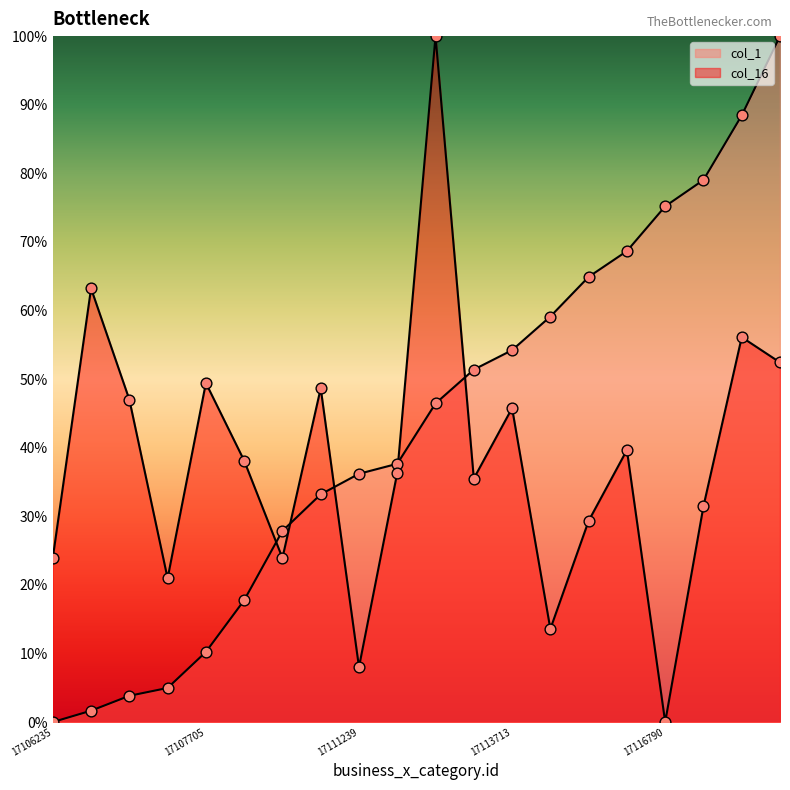

Is the value of col_1 at 17108729 greater than the value of col_16 at 17106482?

No